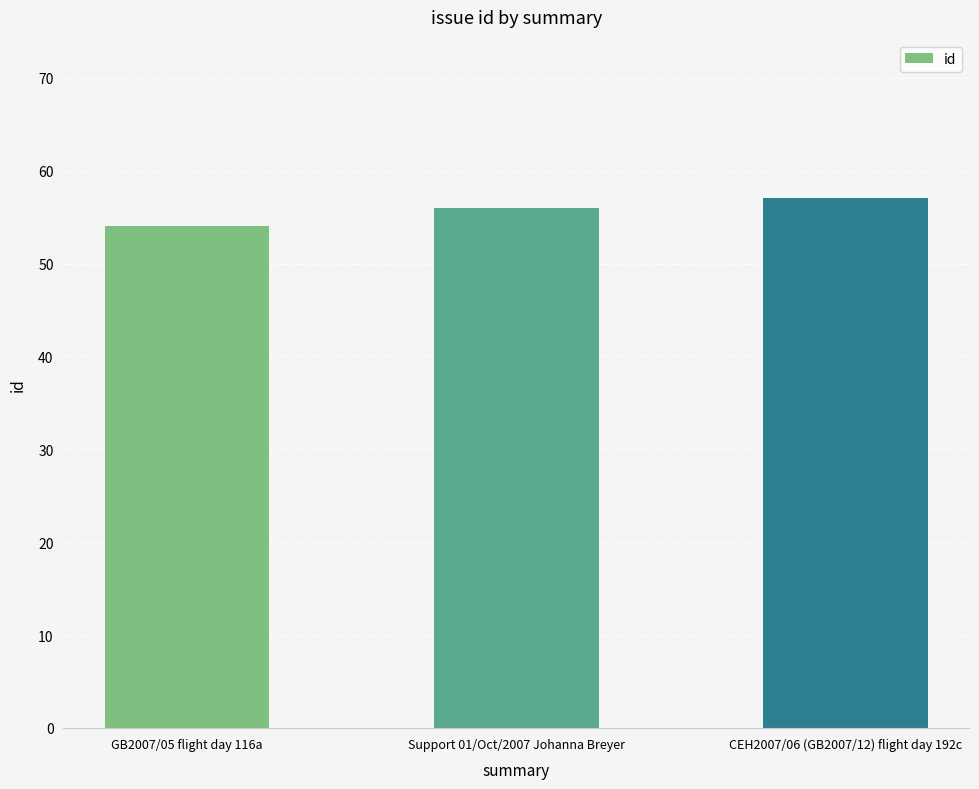

What is the greatest value displayed?

57